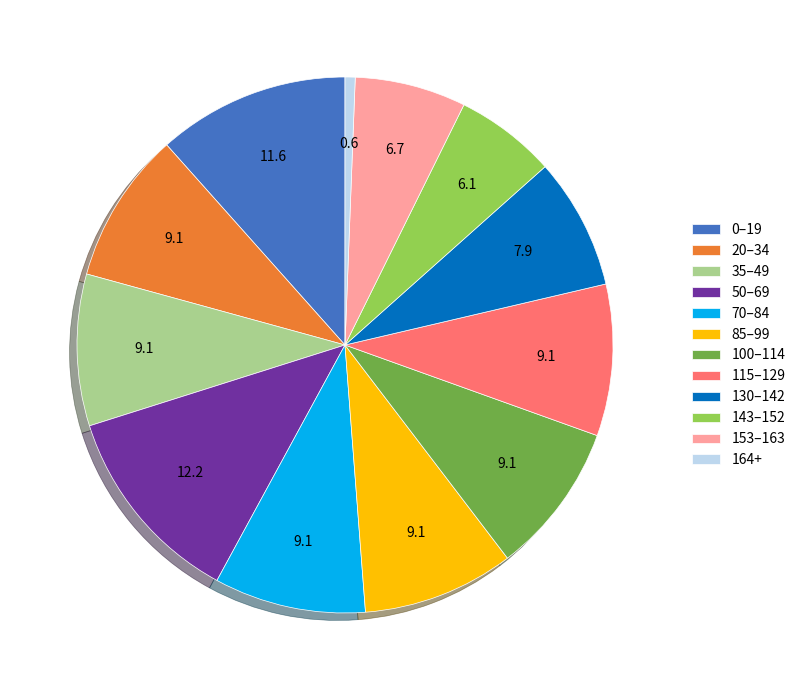

Which slice is the smallest?

164+